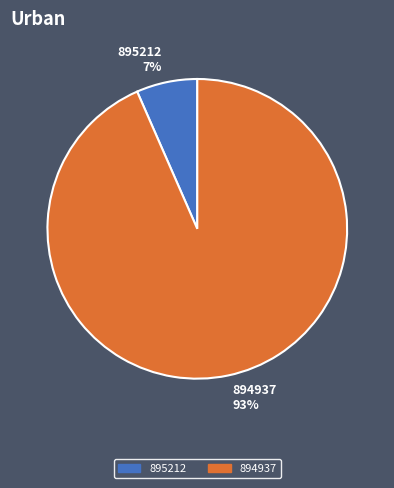

The 894937 slice represents 85% of the pie. True or false?

False